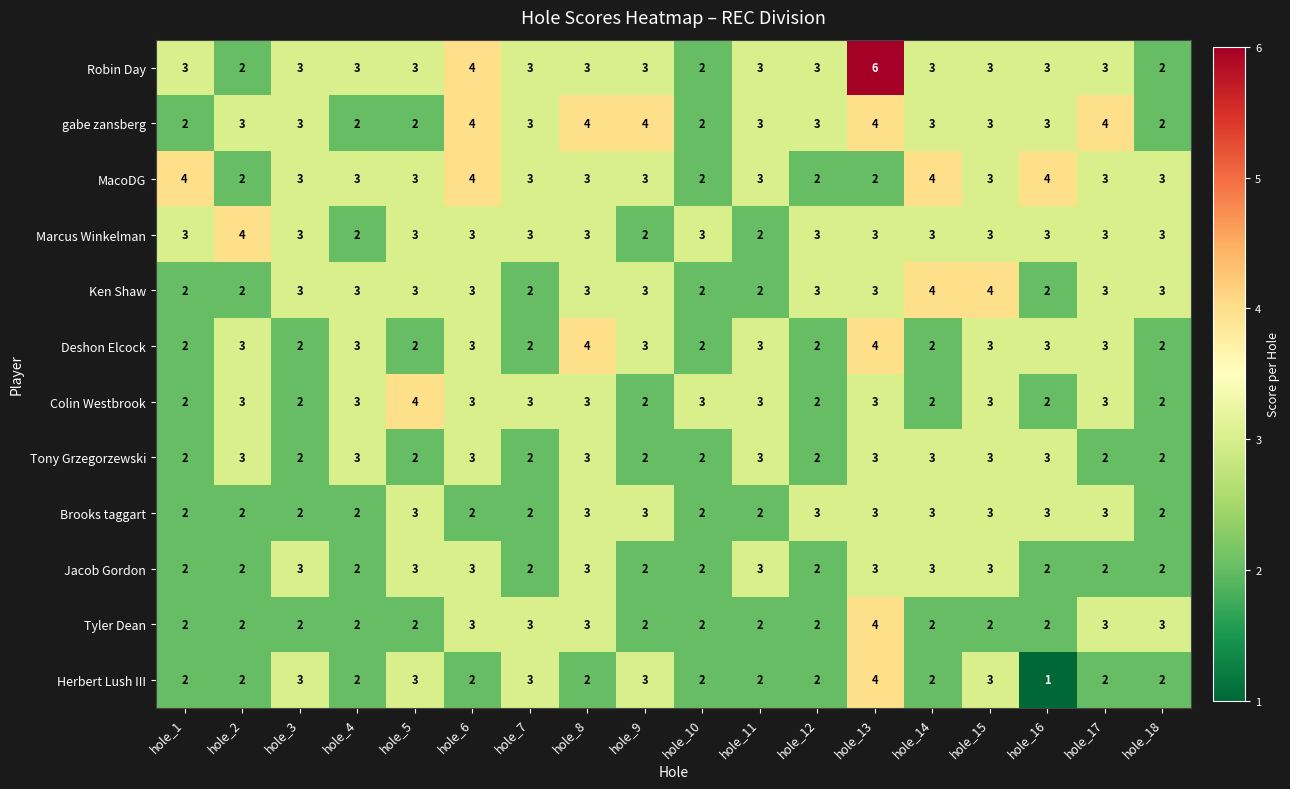

Count the Deshon Elcock values in the range 2 to 3.

16